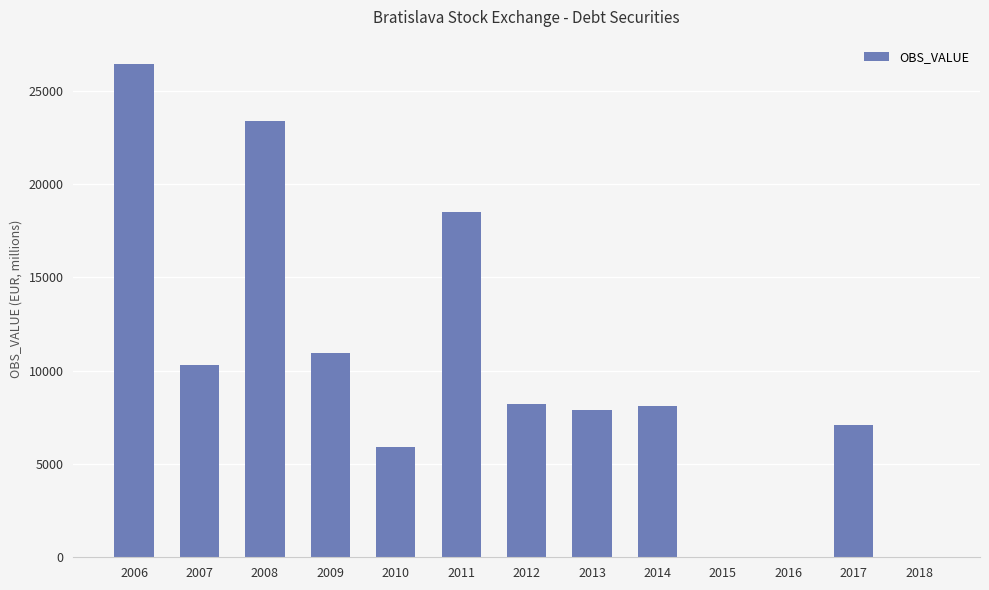

True or false: the data shows 5914.2 at 2010.

True